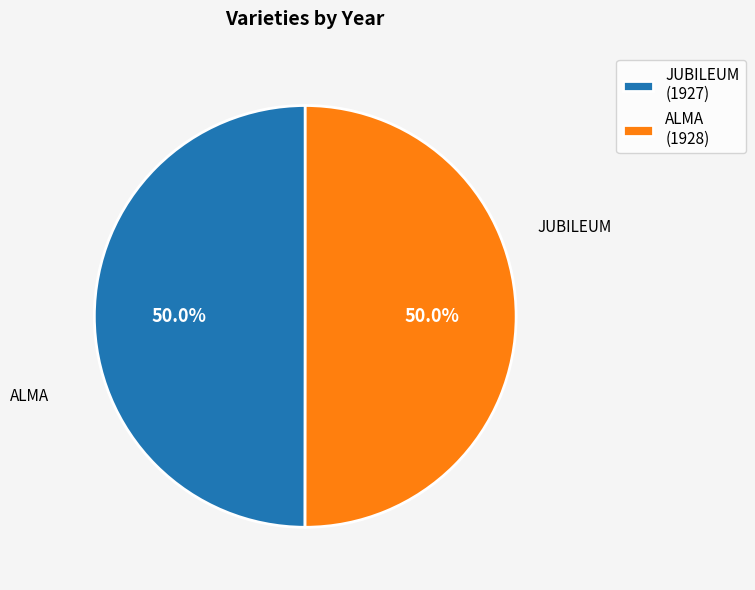

The ALMA slice represents 50% of the pie. True or false?

True